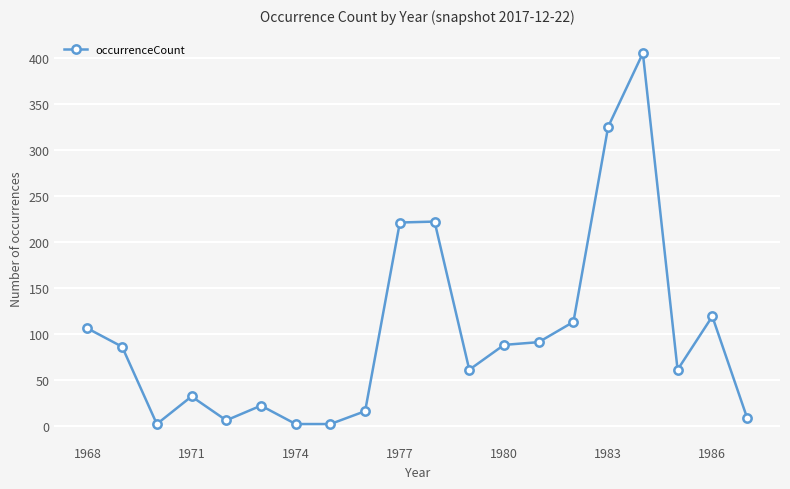

What is the greatest value displayed?

405